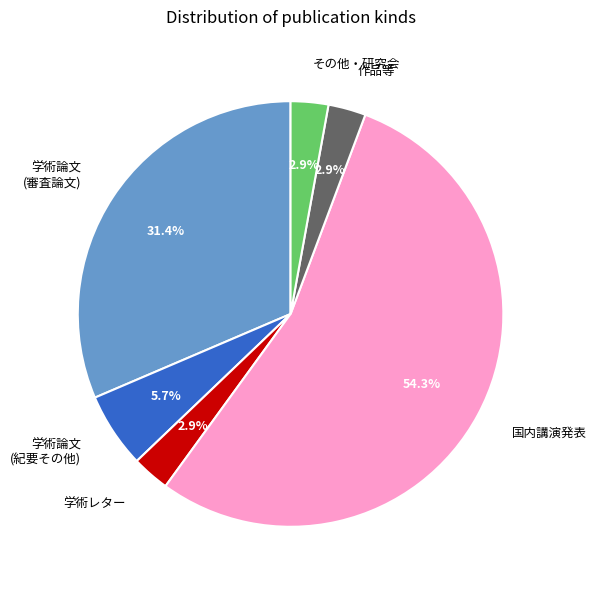

To the nearest percent, what is the average slice percentage?

17%